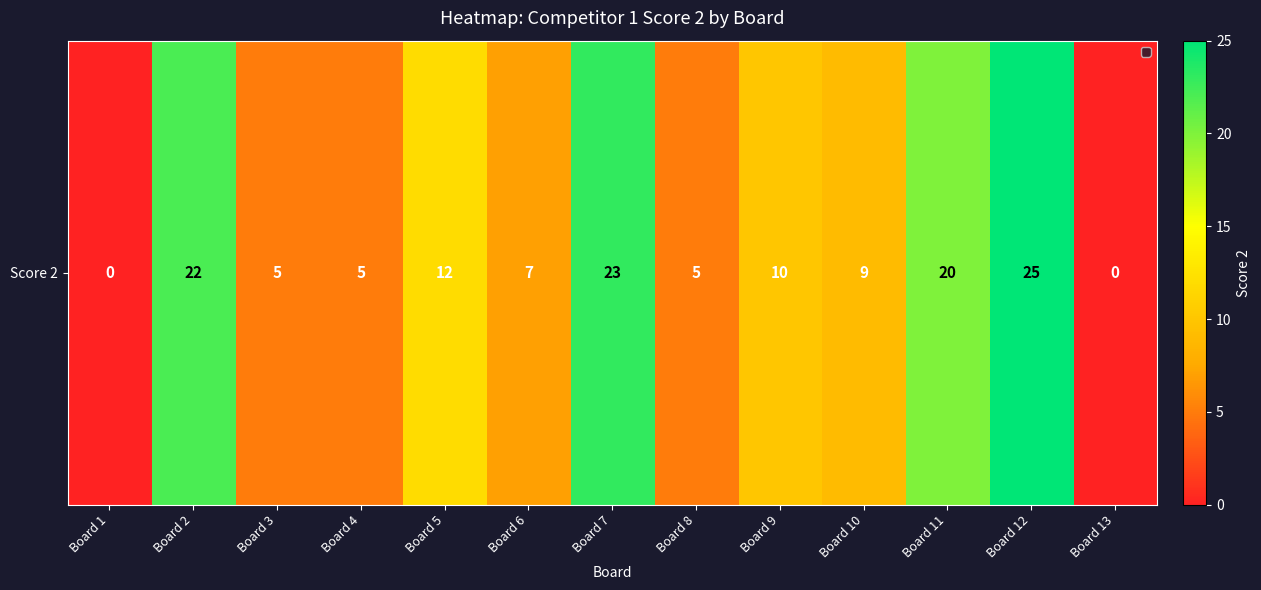

True or false: the data shows 27 at Board 11.

False